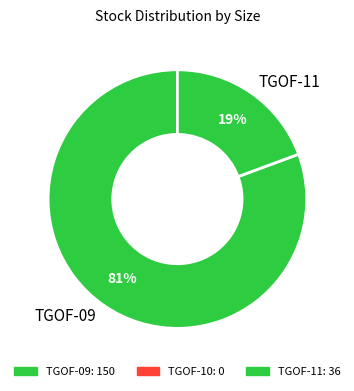

What percentage is the TGOF-09 slice, to the nearest percent?

81%